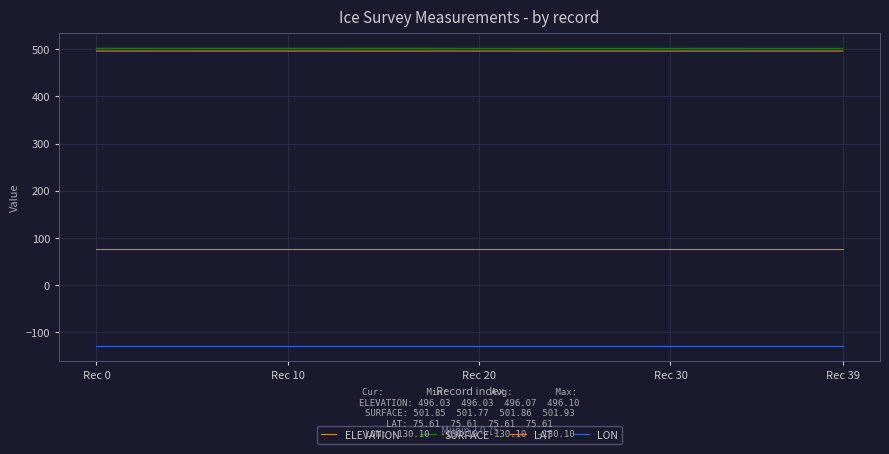

True or false: ELEVATION and LON cross at least once.

False